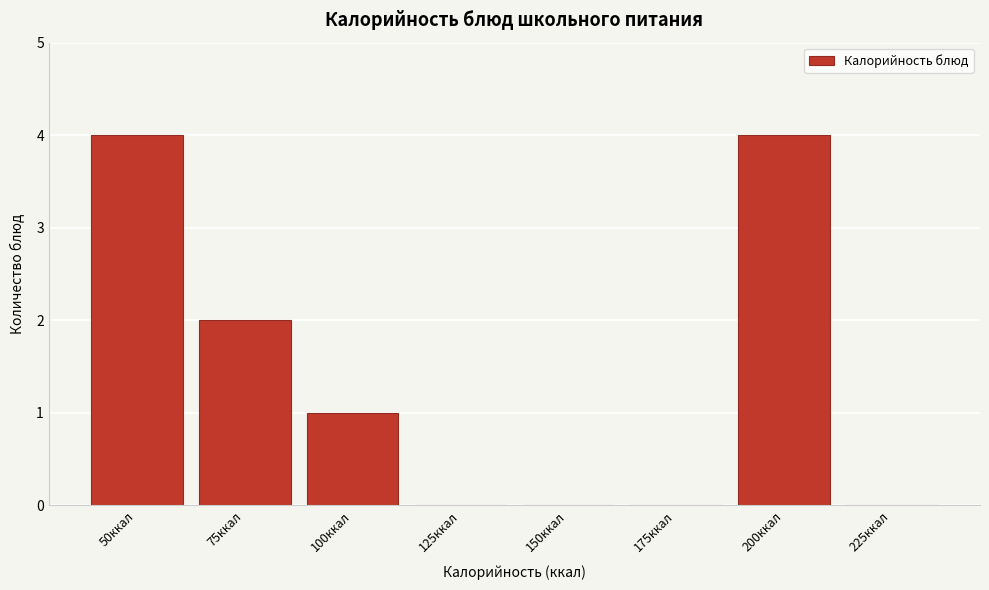

Reading left to right, transcribe all the data shown in this chart.

50ккал=4	75ккал=2	100ккал=1	125ккал=0	150ккал=0	175ккал=0	200ккал=4	225ккал=0